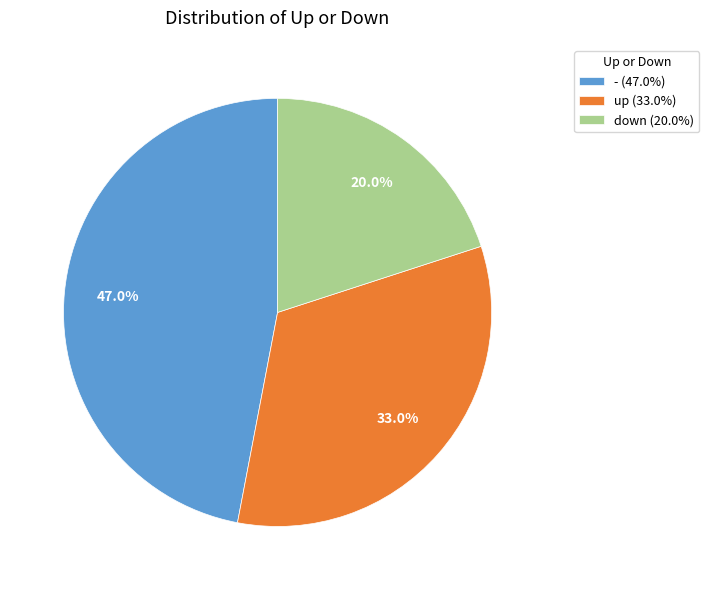

To the nearest percent, what is the average slice percentage?

33%